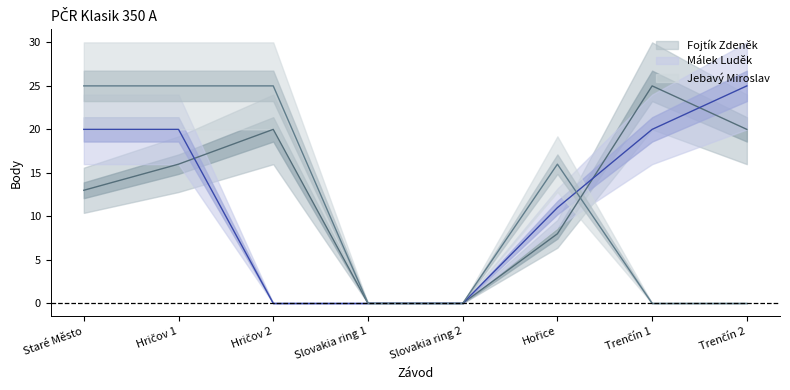

What is the difference between the highest and lowest values at Hričov 2?

25